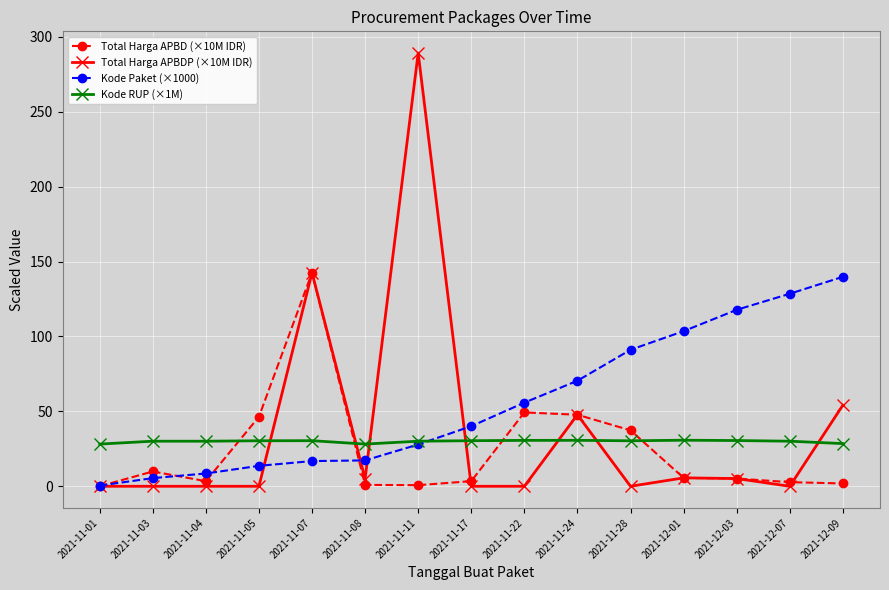

What is the label of the 14th point from the left?

2021-12-07